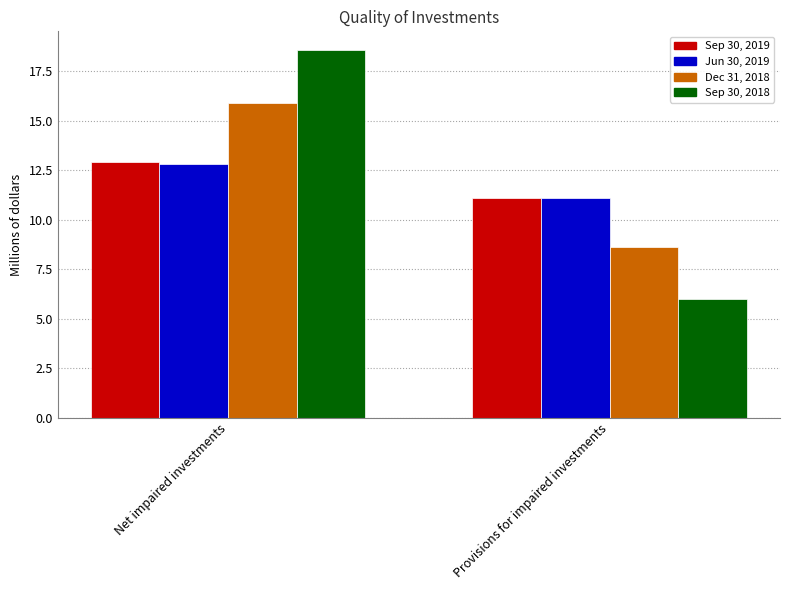

At which label does Jun 30, 2019 reach its peak?

Net impaired investments